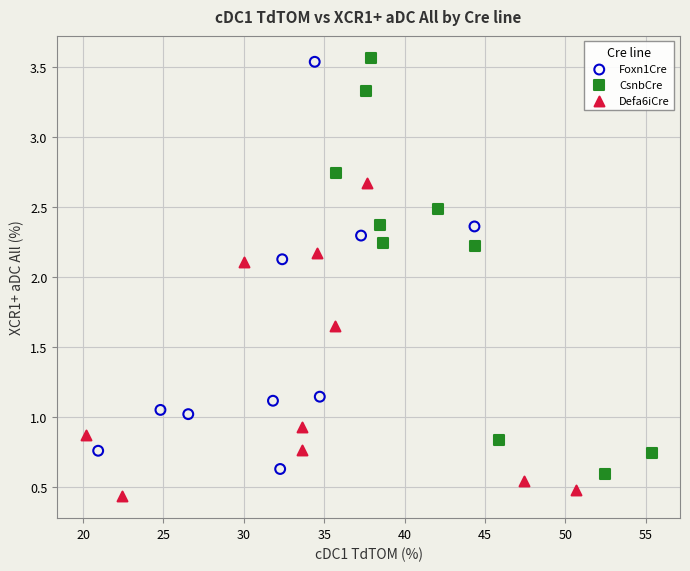

Which series contains the lowest Y value?

Defa6iCre